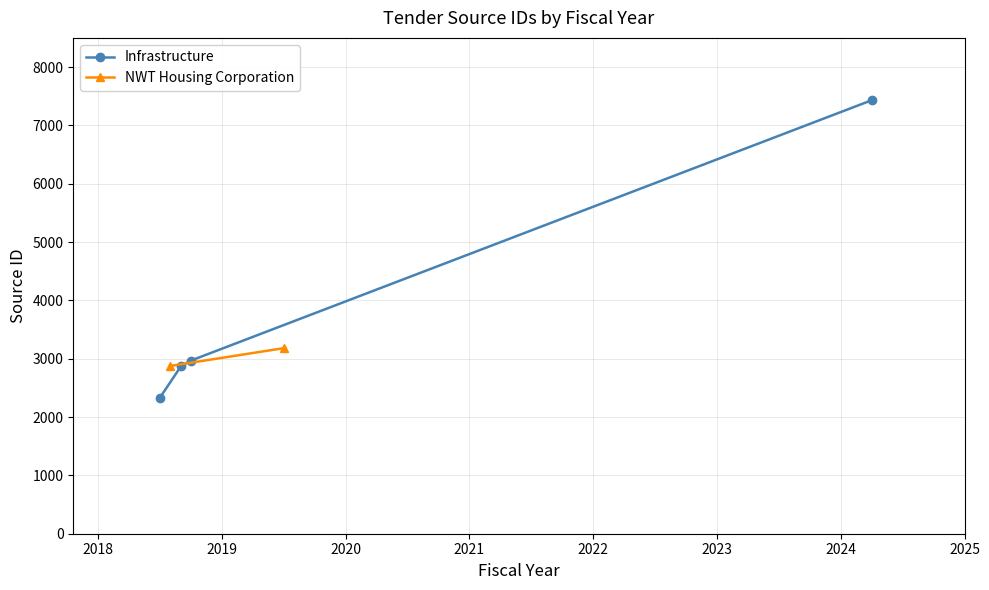

Is this an area chart (filled region under the line)?

No